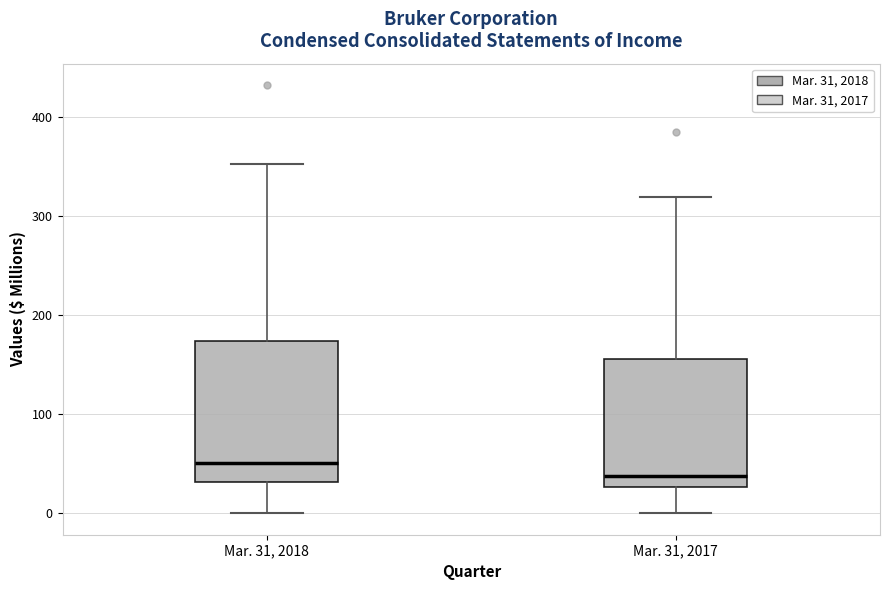

Reading left to right, read every box against the y-axis: the position of its median line, the range the box covers, and the ends of its whiskers. The values are not printed on the chart, so give them approximately, as read against the axis.

Mar. 31, 2018: median 50, box 30 to 170, whiskers 0 to 350
Mar. 31, 2017: median 40, box 30 to 160, whiskers 0 to 320